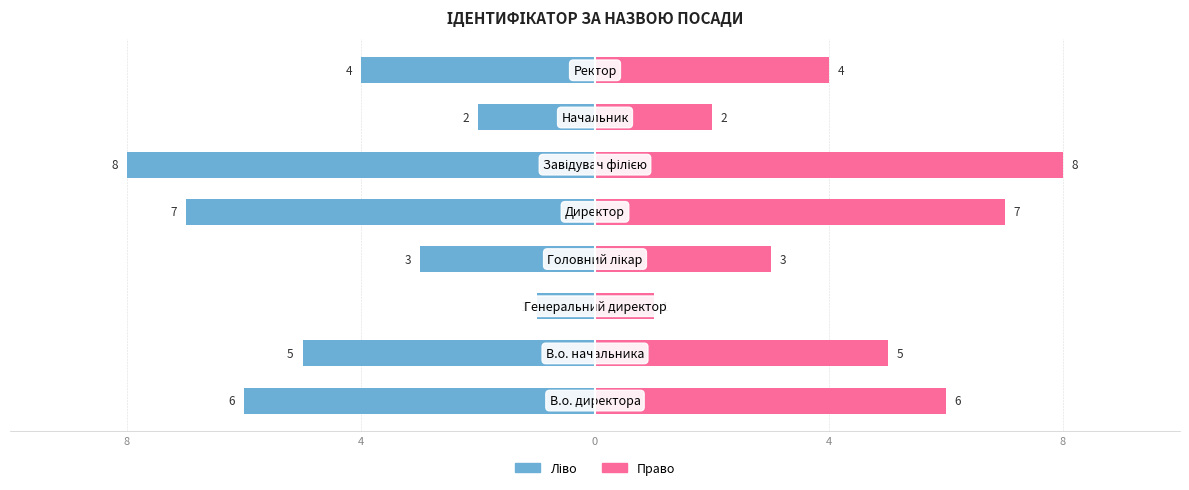

What is the maximum value for Ідентифікатор (право)?

8